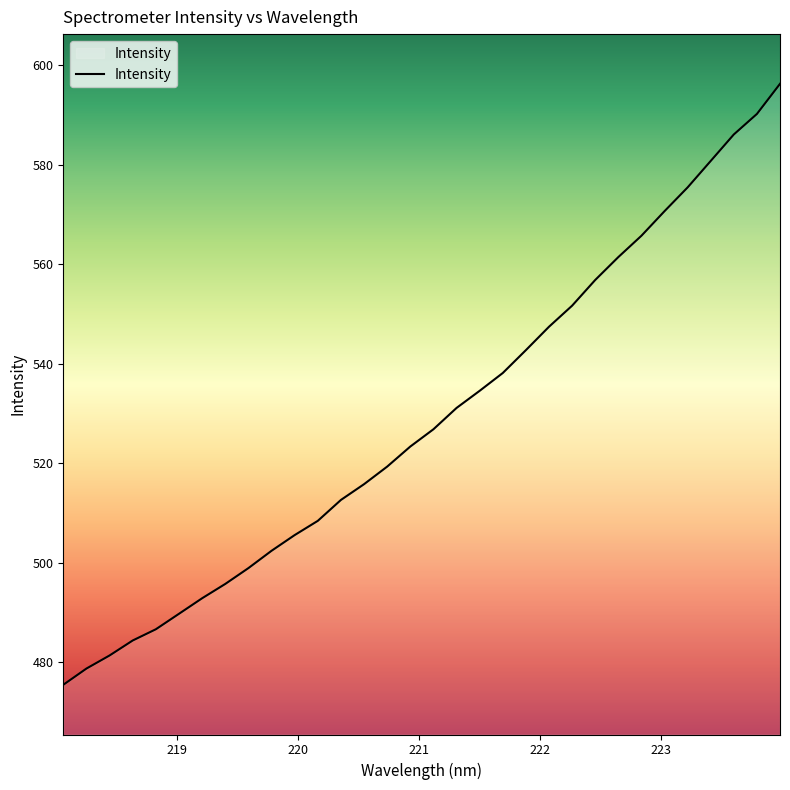

What is the difference between the maximum and minimum values?

120.9